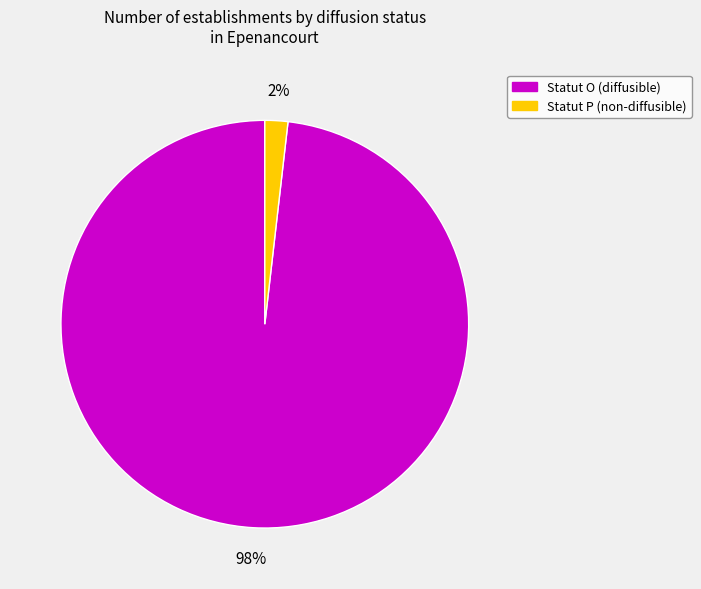

Does any single category account for the majority?

Yes